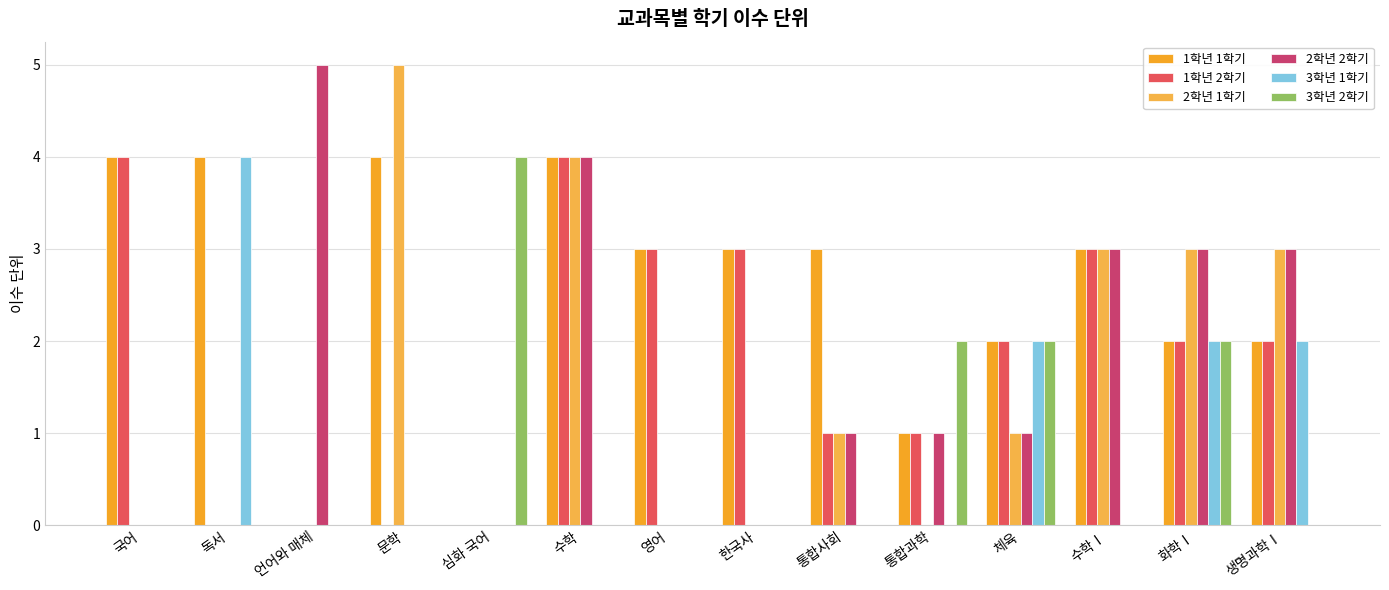

What position from the right is 체육?

4